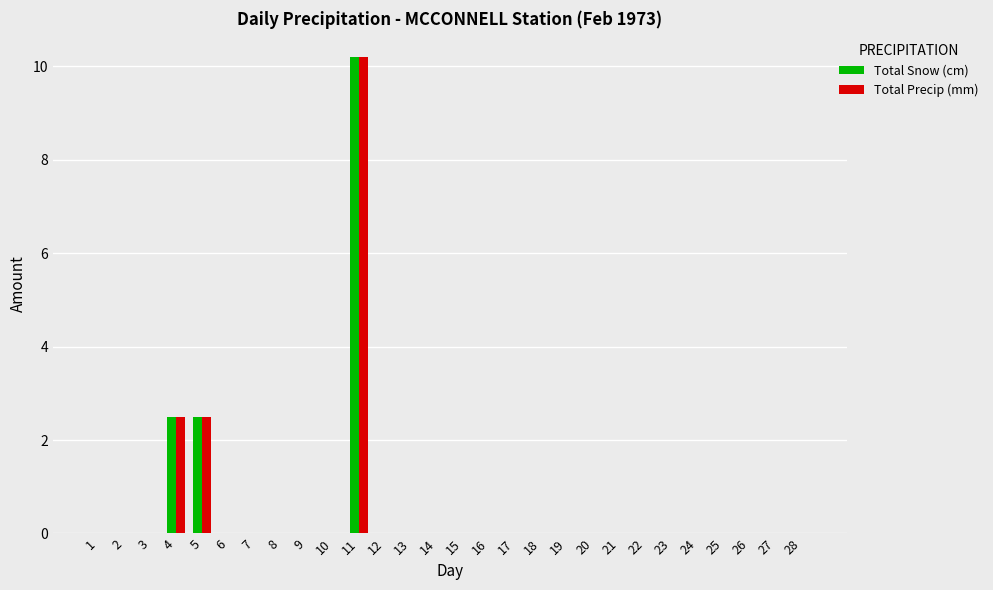

The value of Total Snow (cm) at 20 is 0.0. True or false?

True